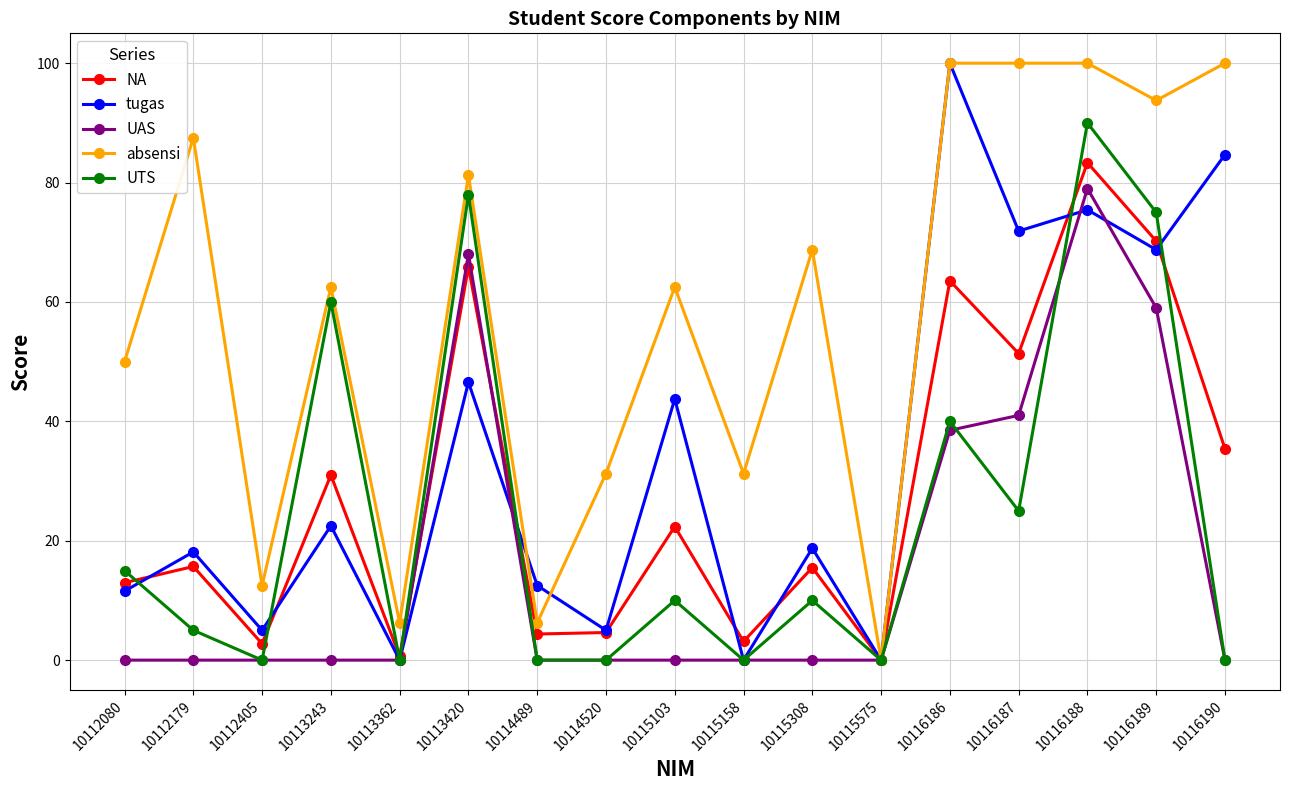

What is the difference between the highest and lowest values at 10114489?

12.5